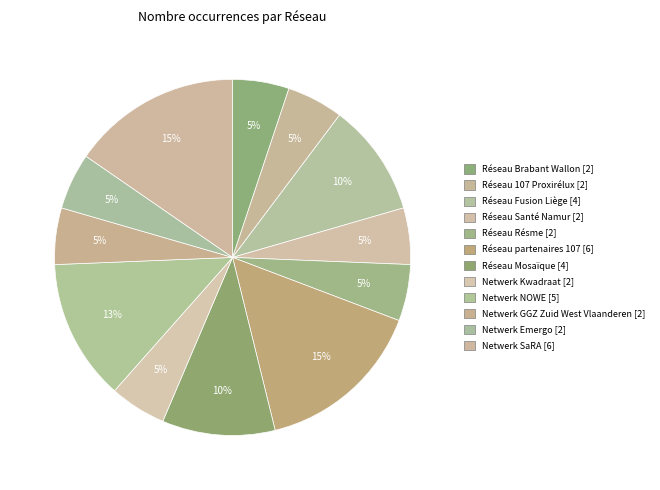

Which slice is the smallest?

Réseau Brabant Wallon